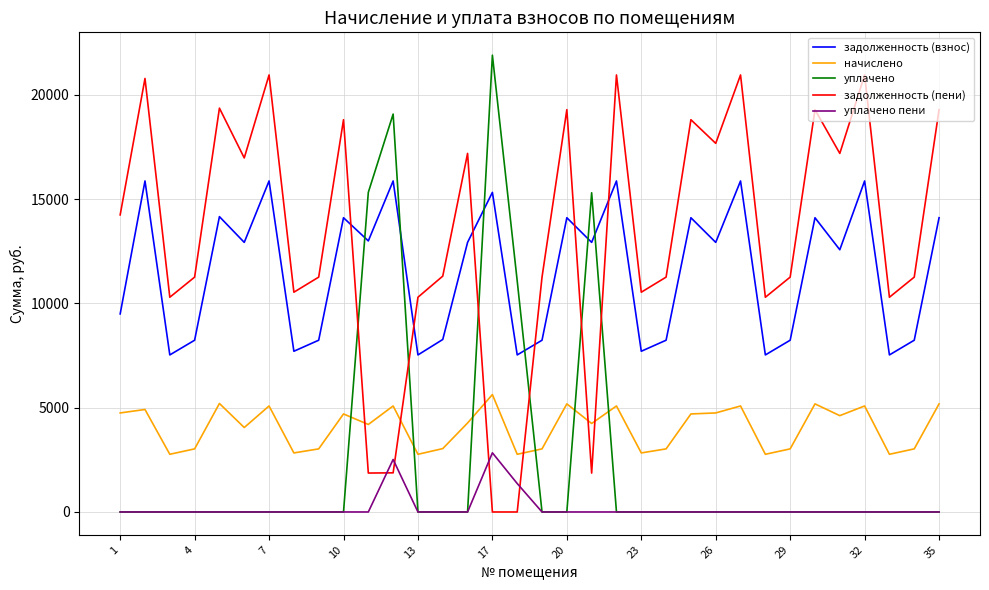

True or false: уплачено and начислено cross at least once.

True